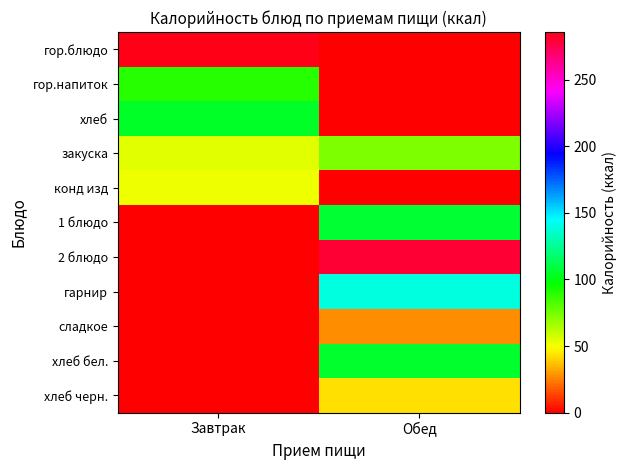

What is the difference between the highest and lowest values at Обед?

279.3